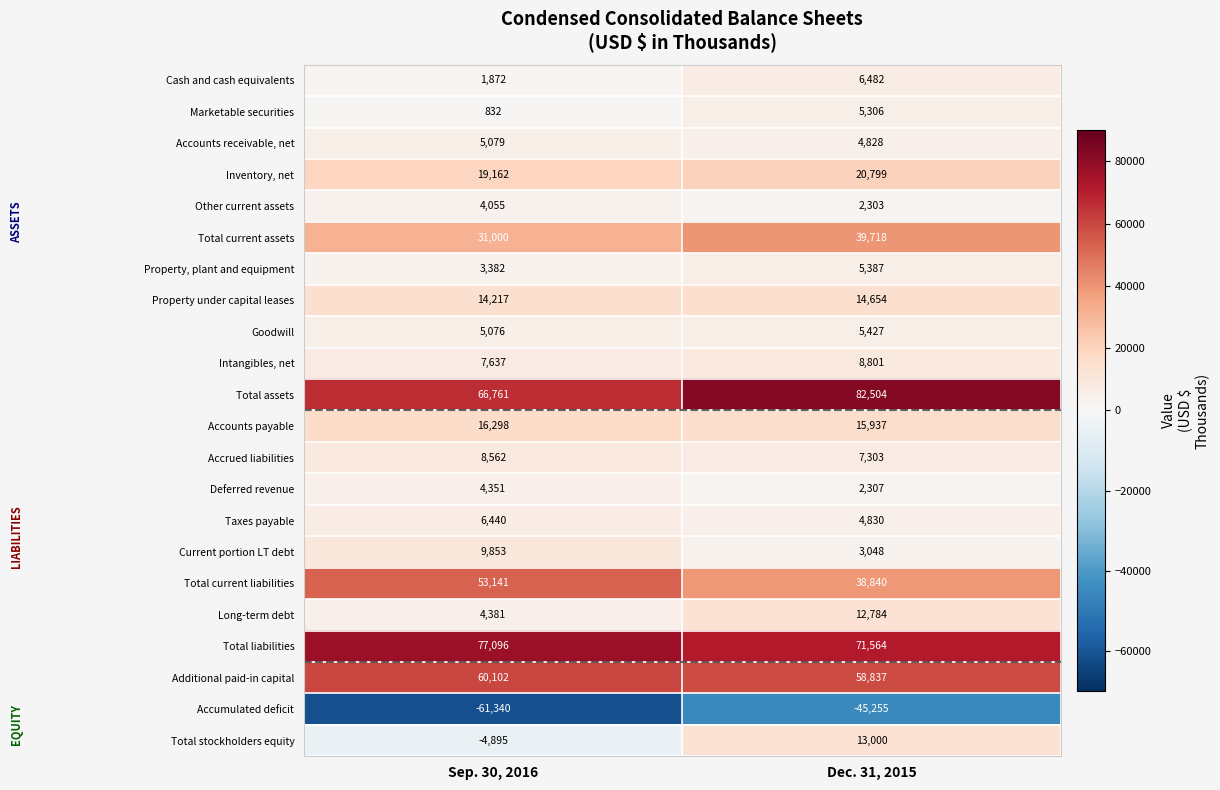

At which label is Inventory, net closest to 19980?

Sep. 30, 2016